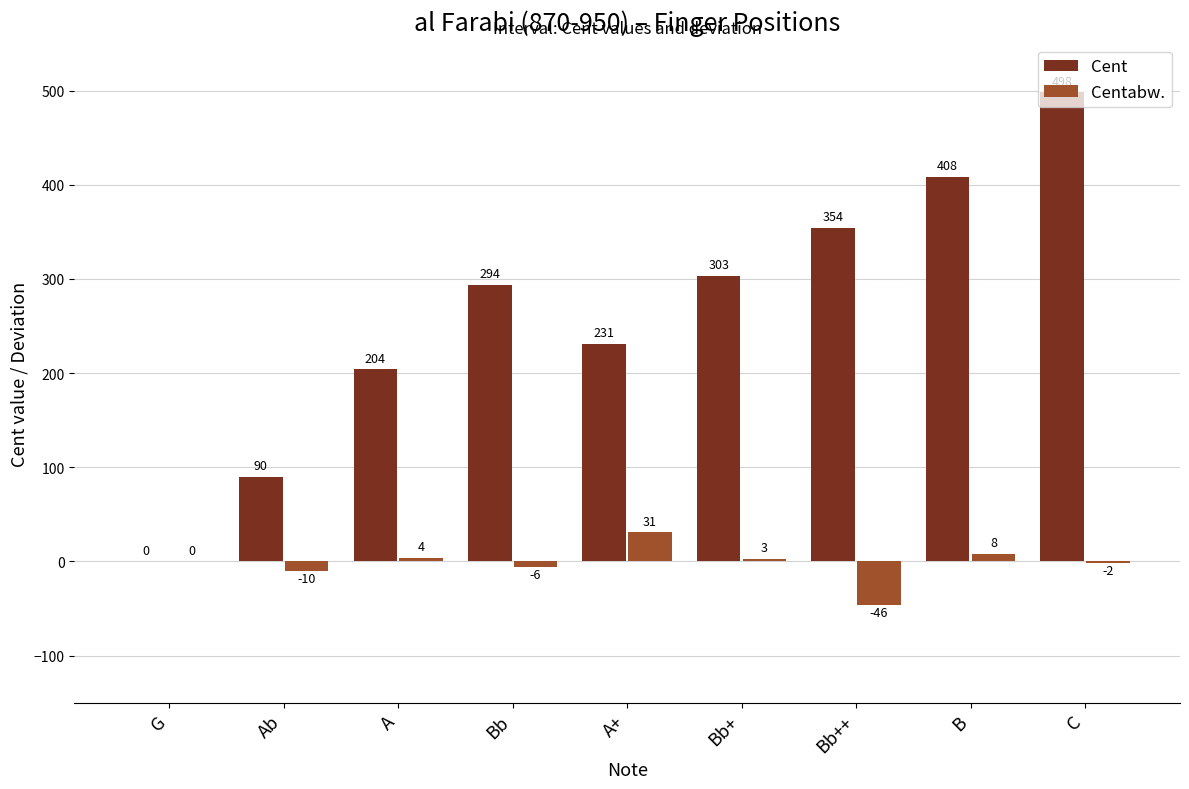

What is the sum of the Cent values at Bb and C?

792